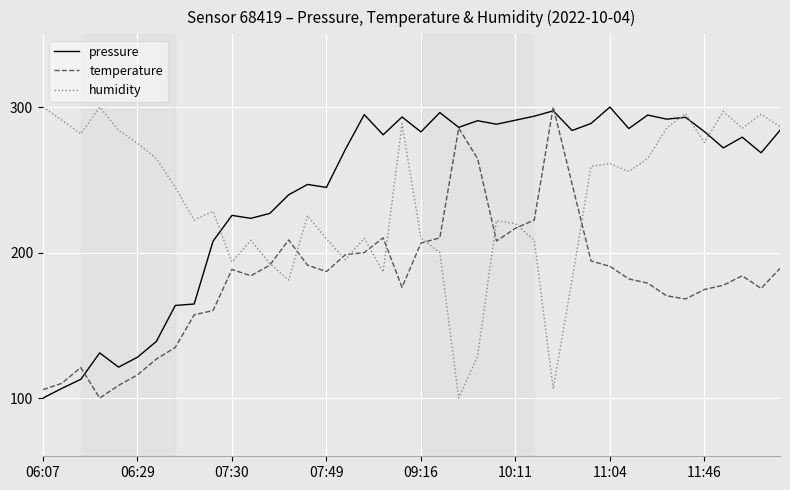

How many values in the pressure series exceed 280?

20